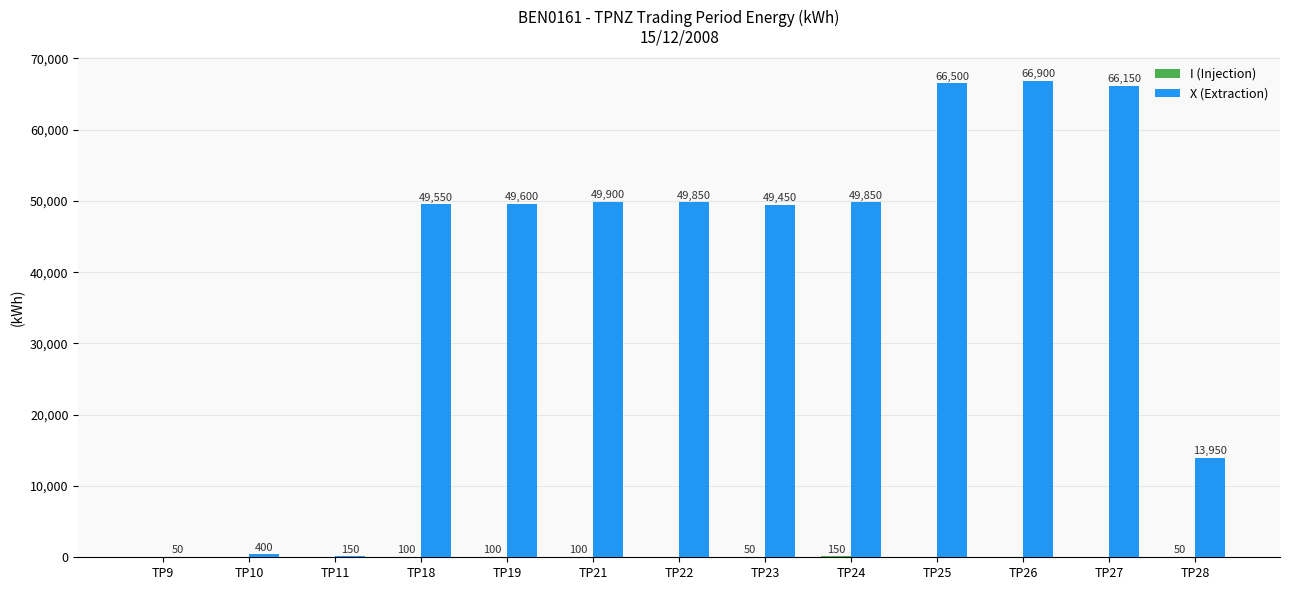

Is it true that X (Extraction) equals 66150 at TP27?

True